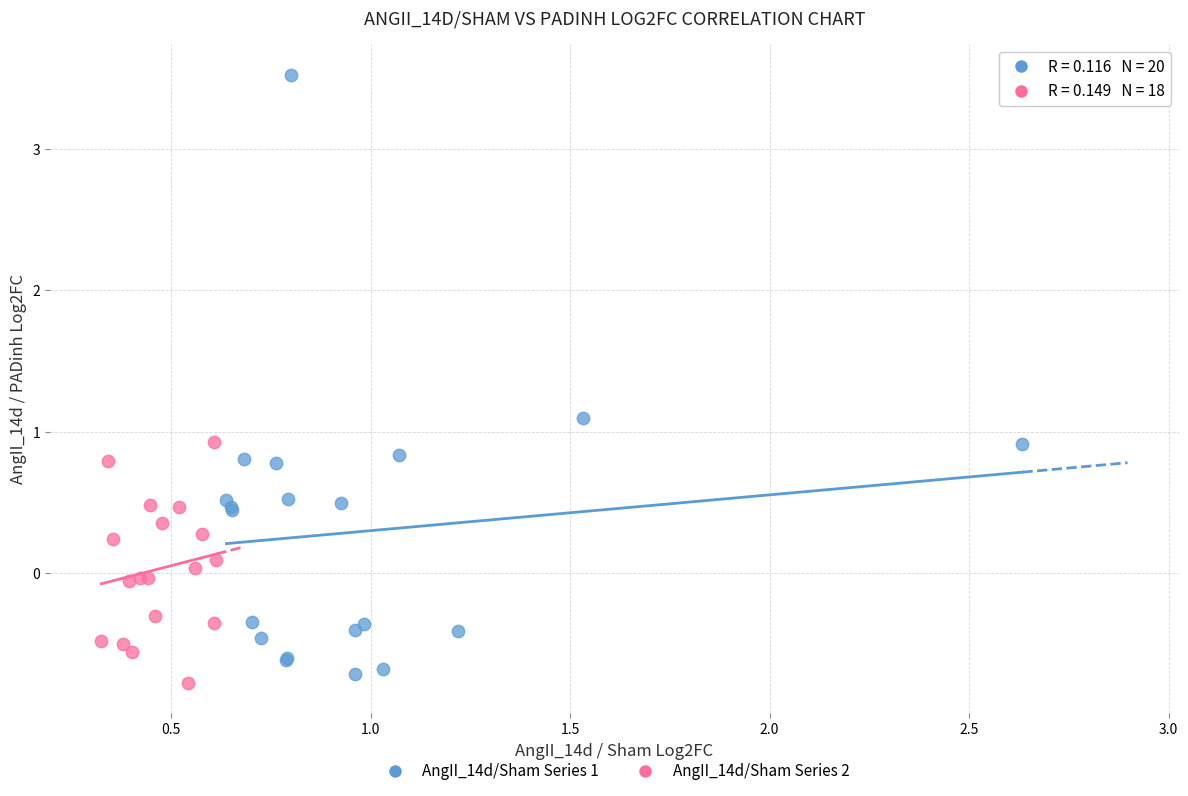

Which series contains the highest Y value?

AngII_14d/Sham Series 1